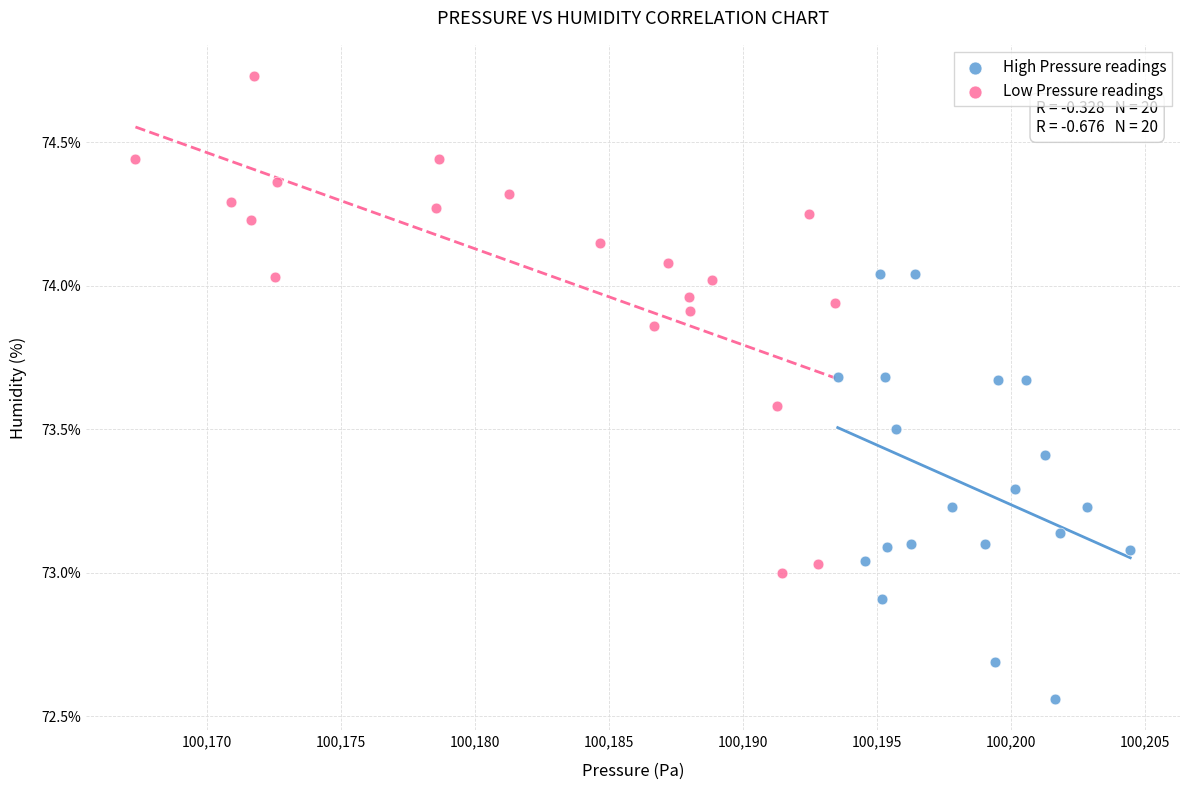

Which series reaches the minimum Y coordinate?

High Pressure readings